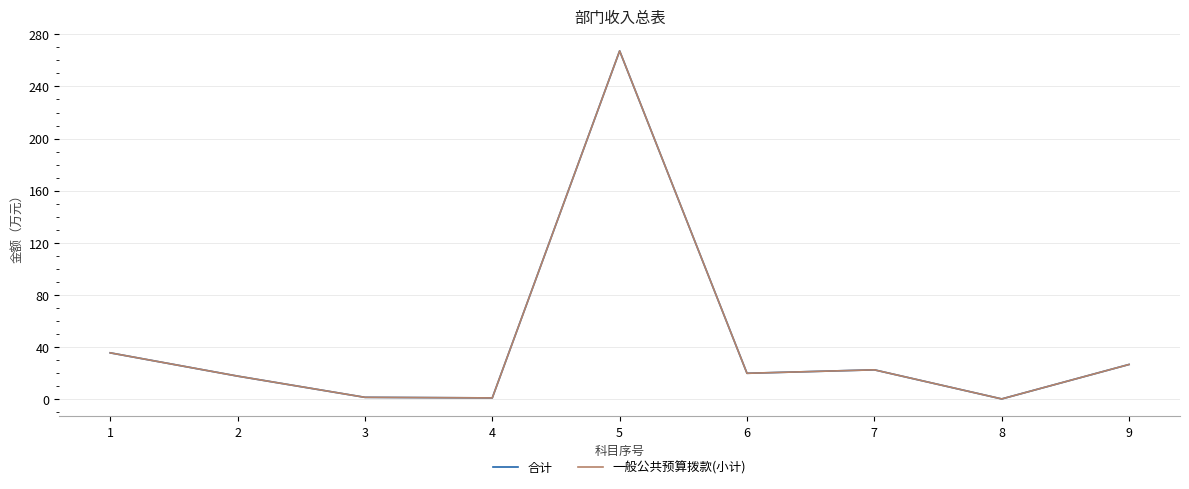

List the labels in order of 合计 value, smallest first.

8, 4, 3, 2, 6, 7, 9, 1, 5